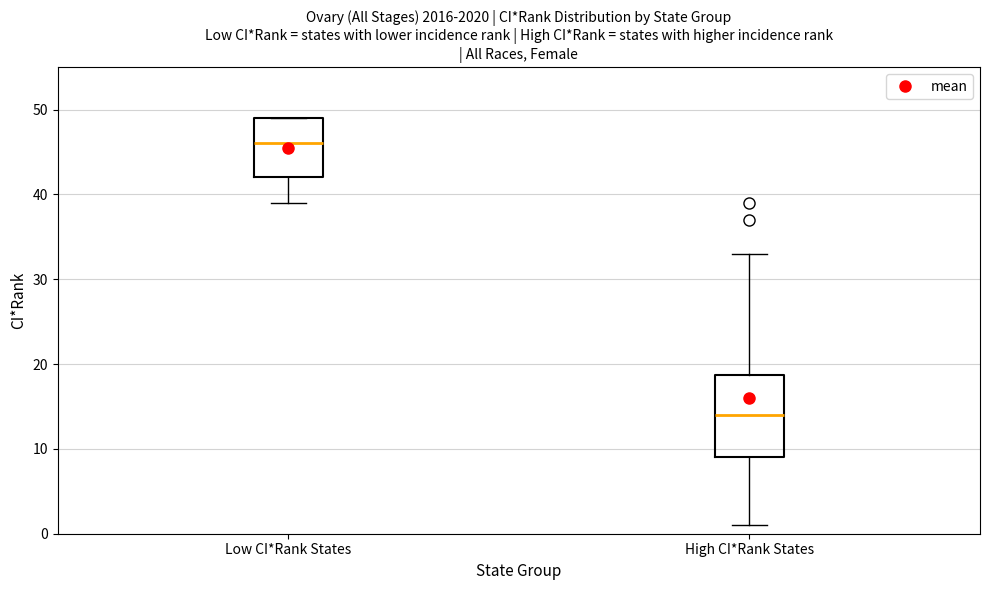

Which box's median line is the highest?

Low CI*Rank States